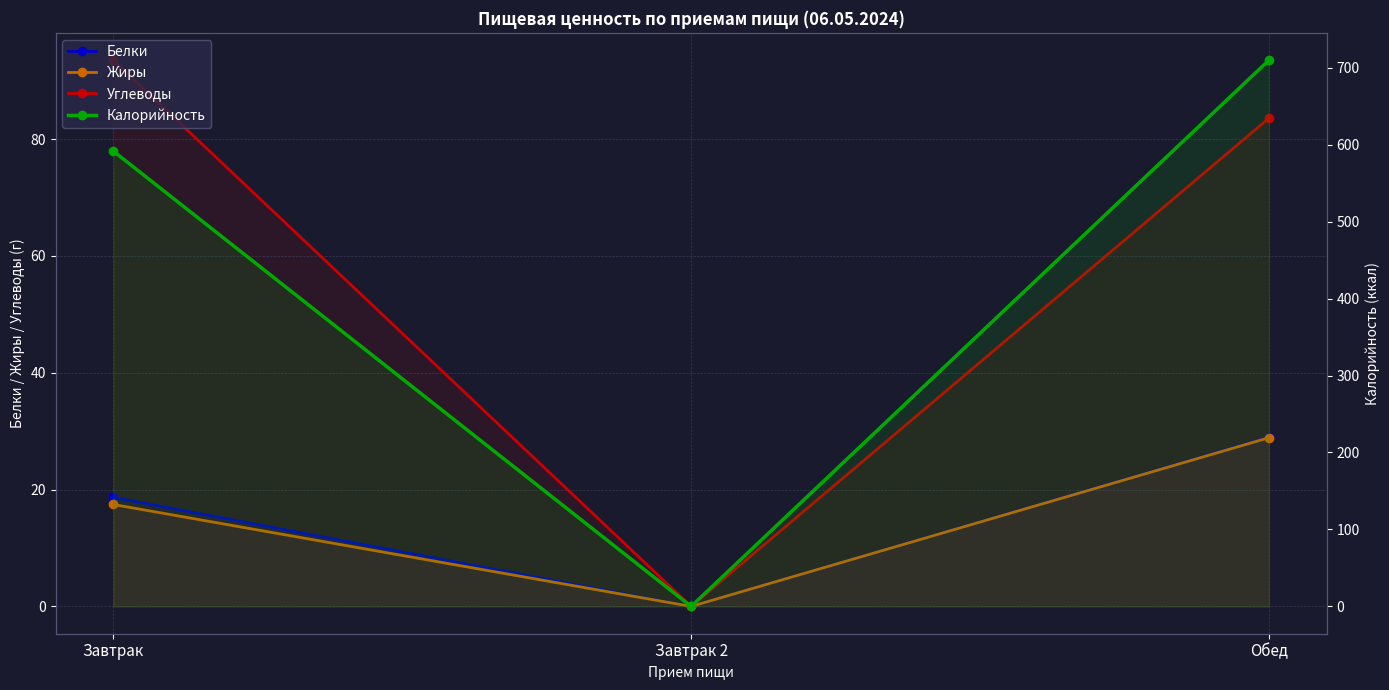

What is the label of the 1st point from the right?

Обед